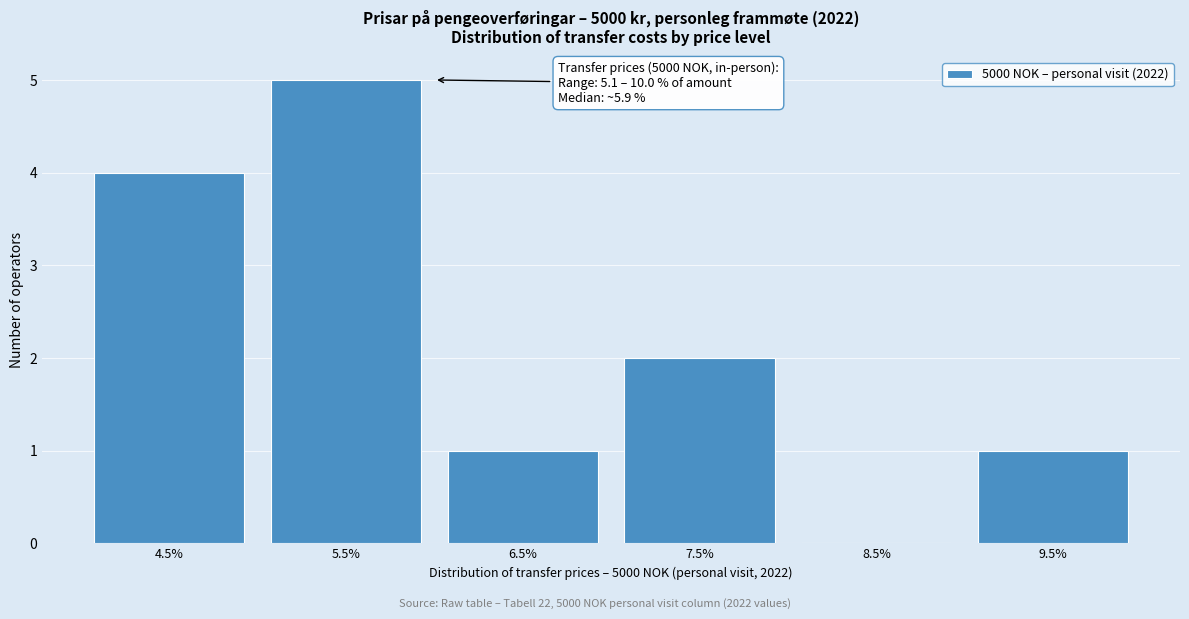

Reading left to right, what are all the values shown in this chart?

4.5%=4	5.5%=5	6.5%=1	7.5%=2	8.5%=0	9.5%=1